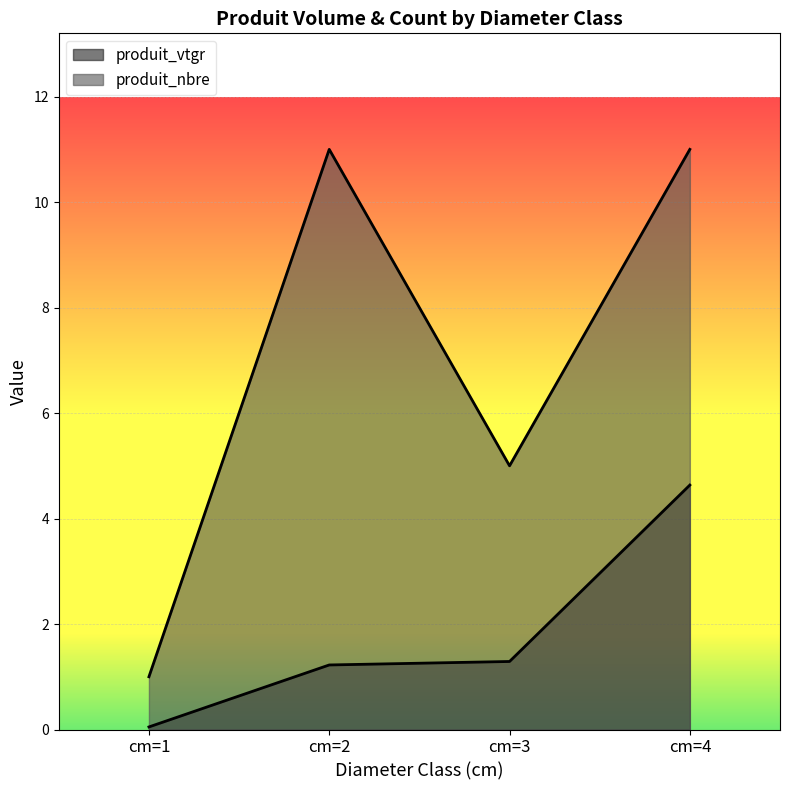

What is the approximate value of produit_nbre at cm=3?

5.0